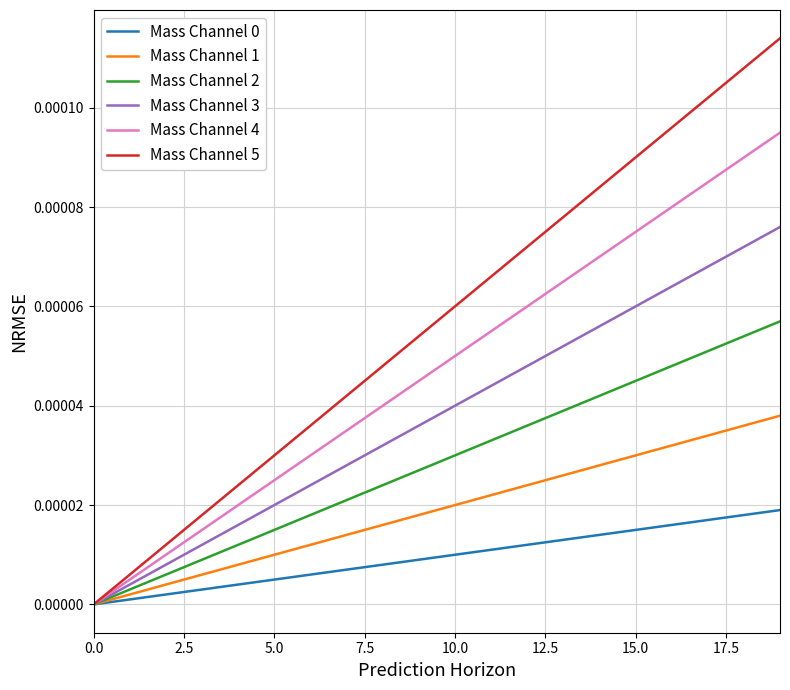

Which series has the largest total across all categories?

Mass Channel 5